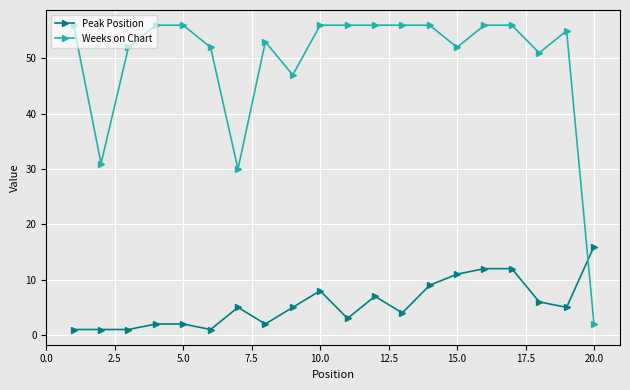

What is the value of the Peak Position point at the 10th from the left?

8